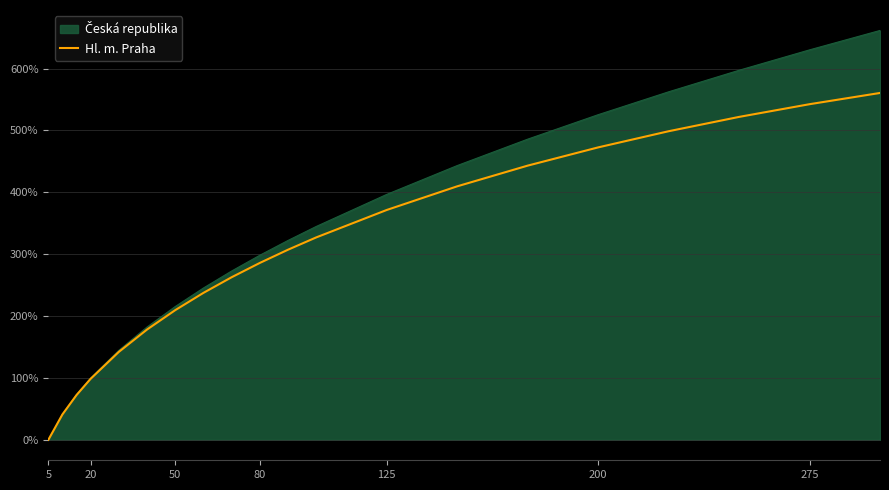

What is the maximum value for Hl. m. Praha?

560.7